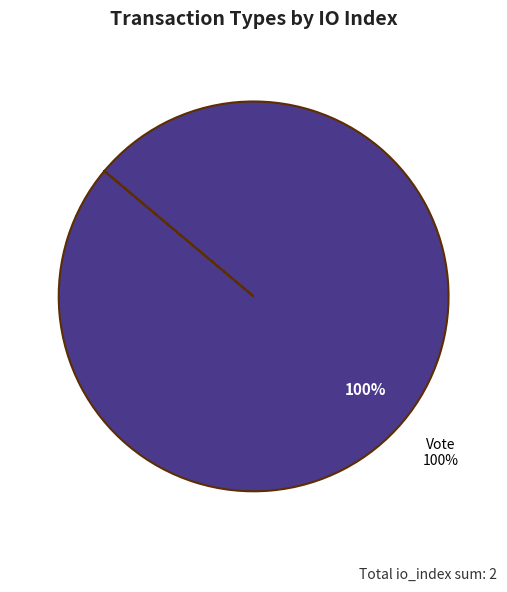

Does any single category account for the majority?

Yes